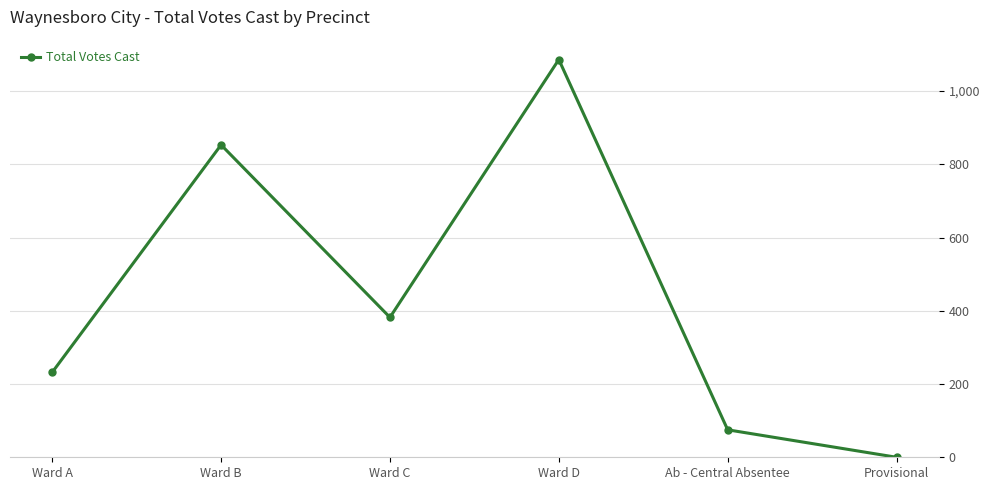

List the labels in order of value, smallest first.

Provisional, Ab - Central Absentee, Ward A, Ward C, Ward B, Ward D